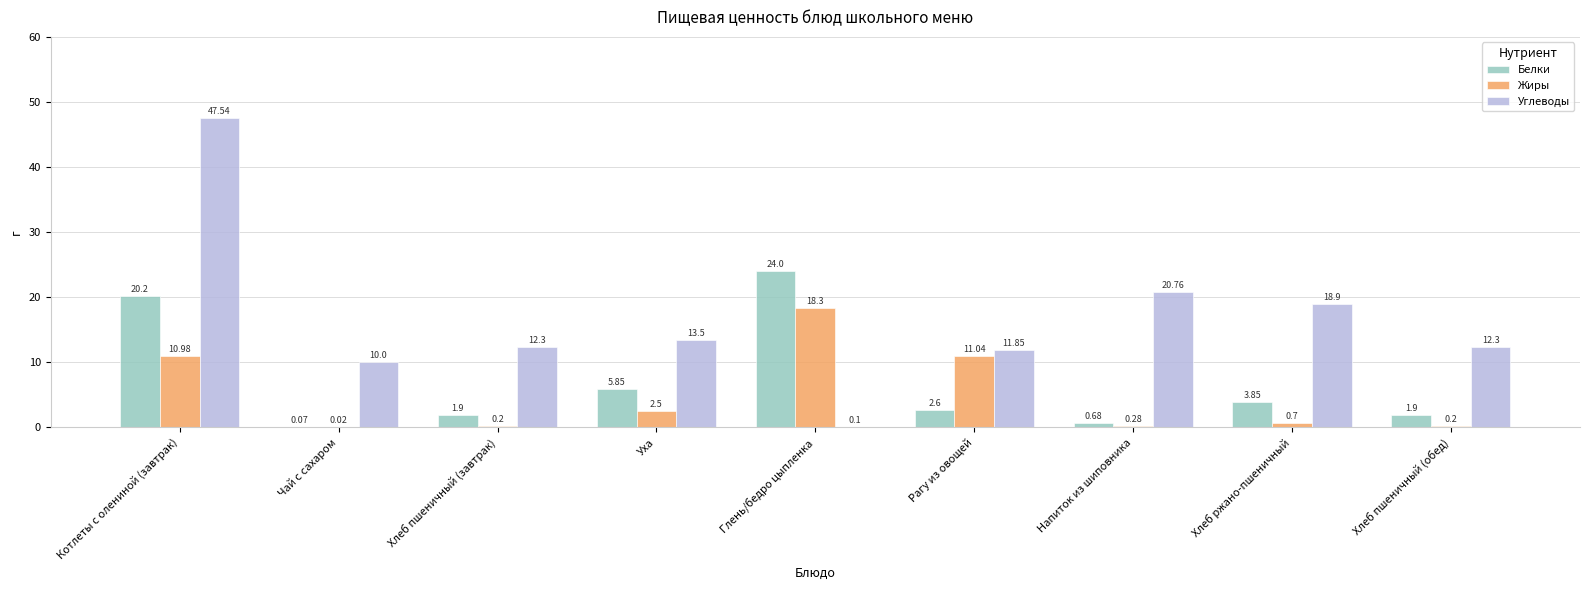

At which label does Белки first exceed 2?

Котлеты с олениной (завтрак)